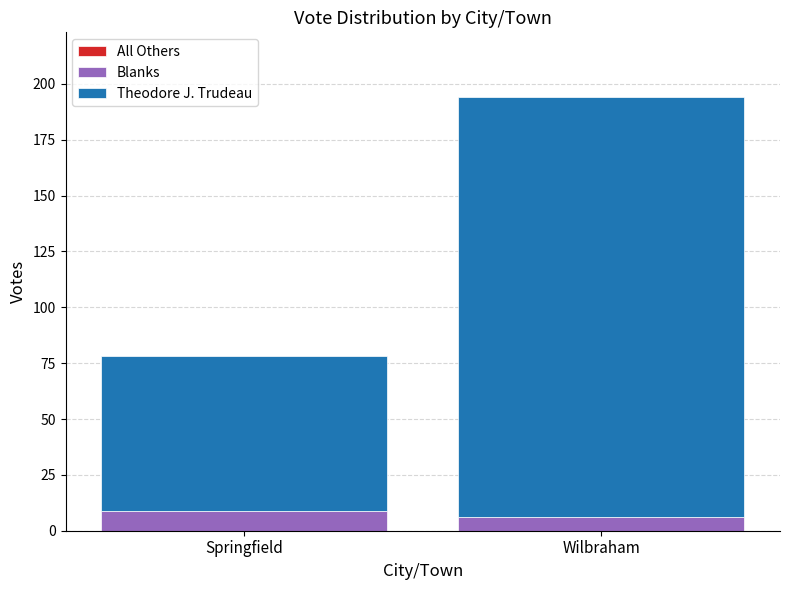

What is the total value across all series at Wilbraham?

194